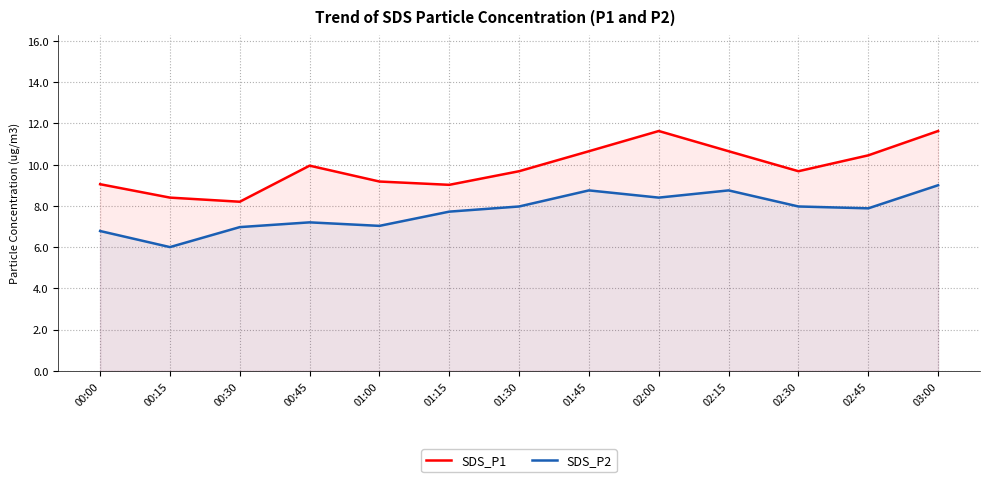

True or false: SDS_P1 has more than 0 interior local peaks.

True